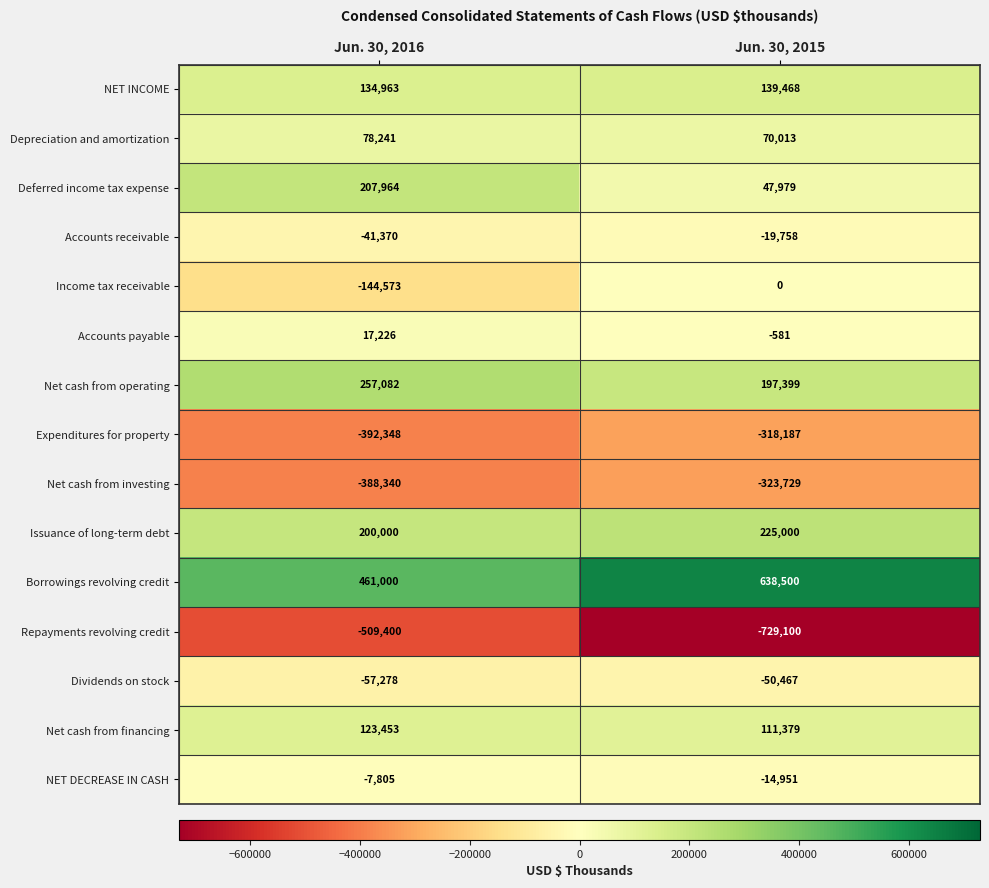

The NET INCOME series shows 247860 at Jun. 30, 2015. True or false?

False